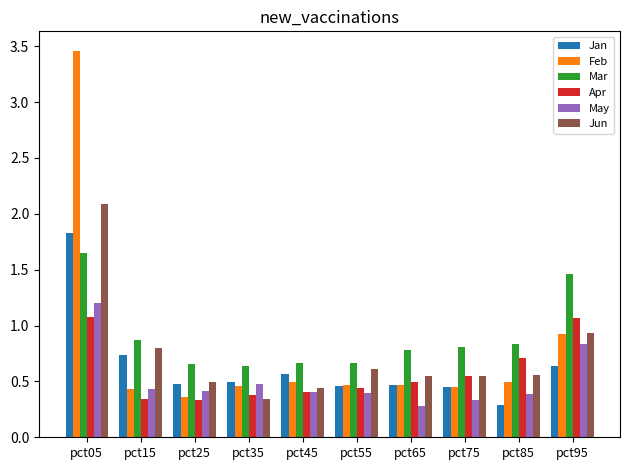

At which label is May closest to 0?

pct65